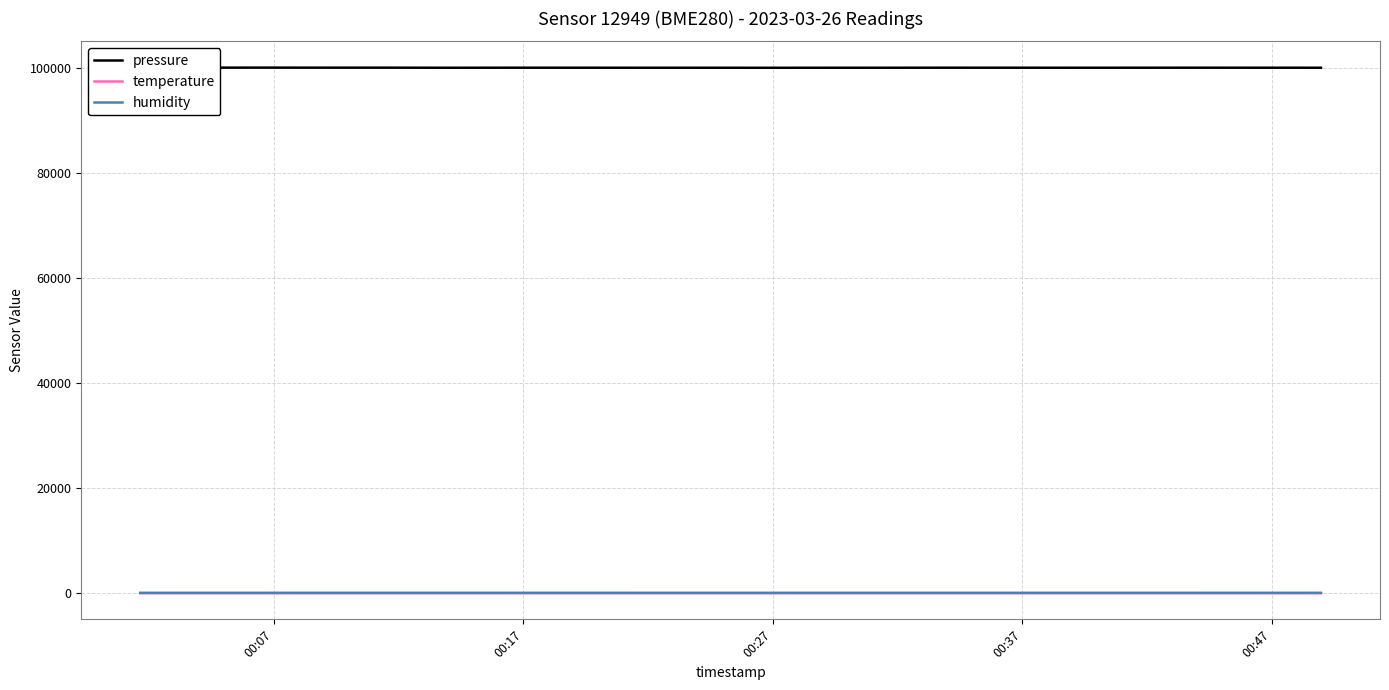

What is the maximum value shown in the chart?

100045.1